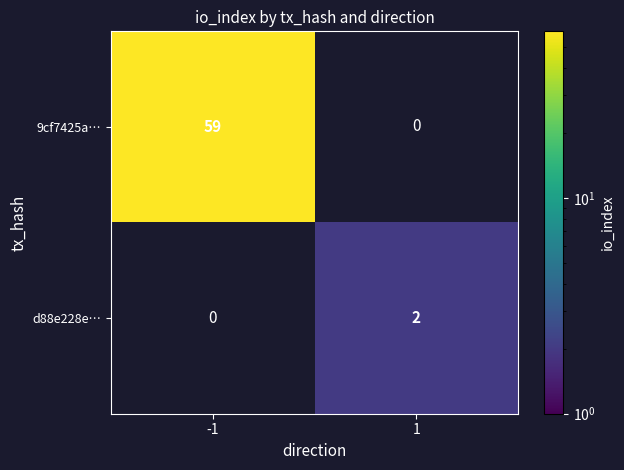

Which category has the highest value across all series?

-1